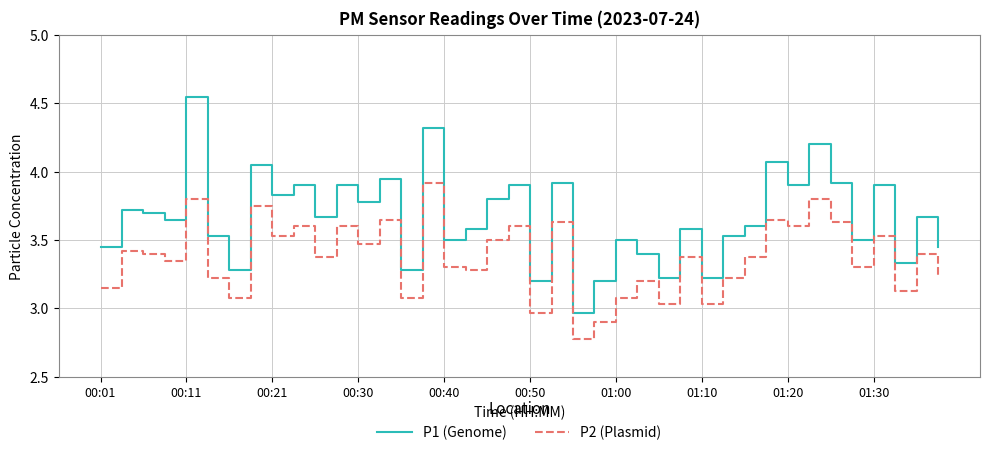

True or false: P1 (Genome) and P2 (Plasmid) cross at least once.

False